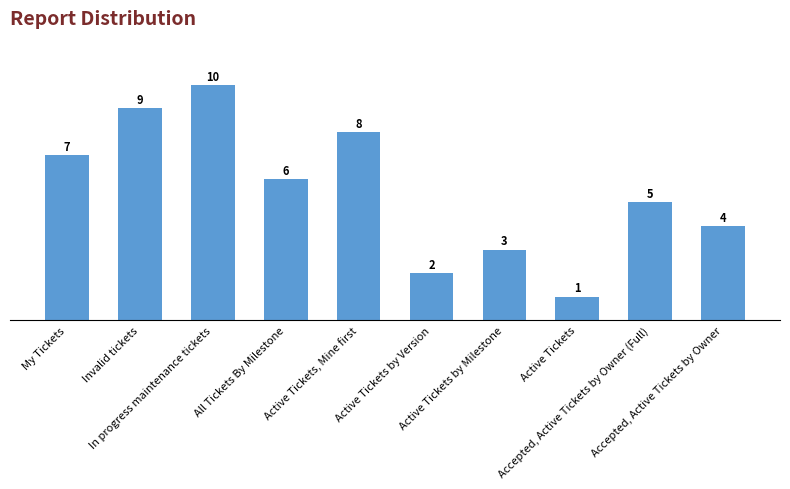

What is the label of the 2nd bar from the left?

Invalid tickets